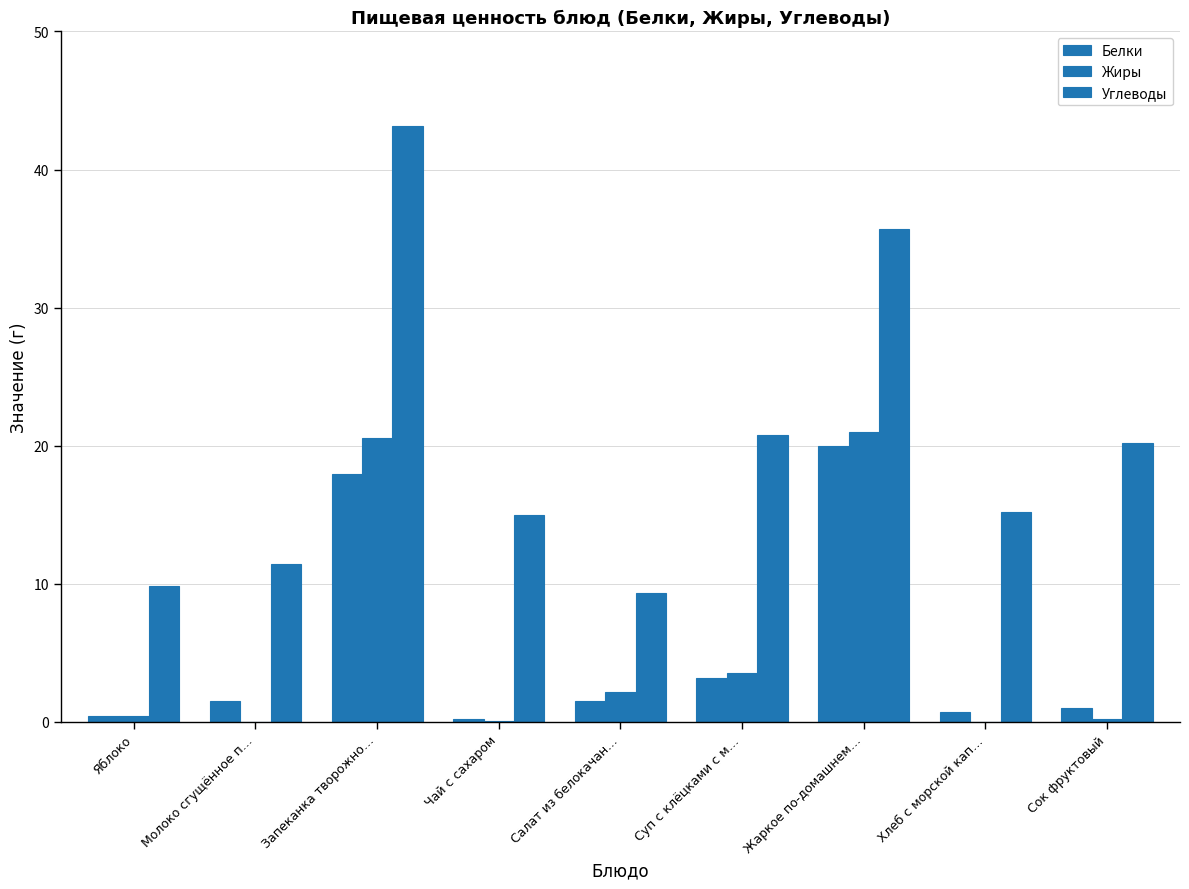

Are the bars grouped side by side (vs. stacked)?

Yes